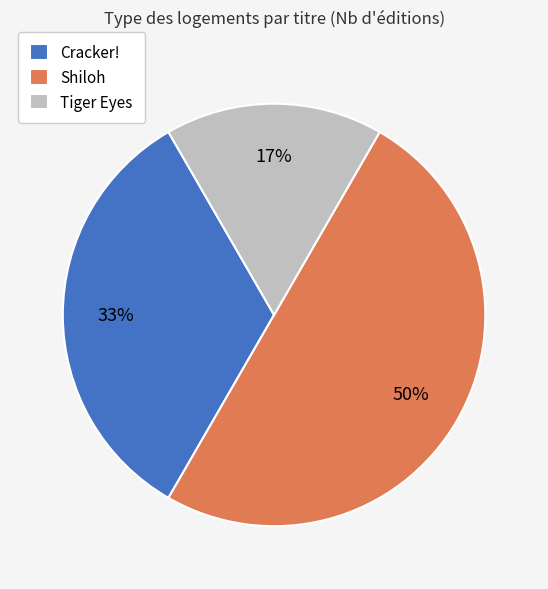

Which slice is the smallest?

Tiger Eyes